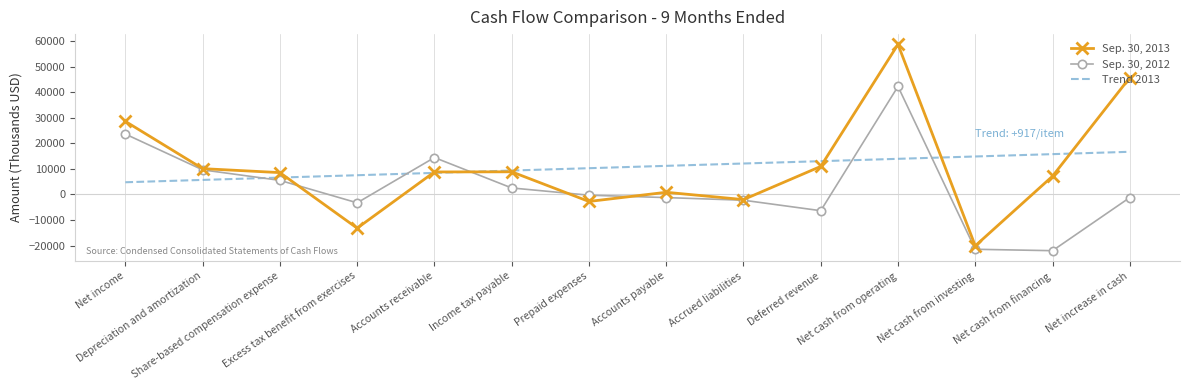

After their last crossing, which series has the higher values: Trend 2013 or Sep. 30, 2012?

Trend 2013